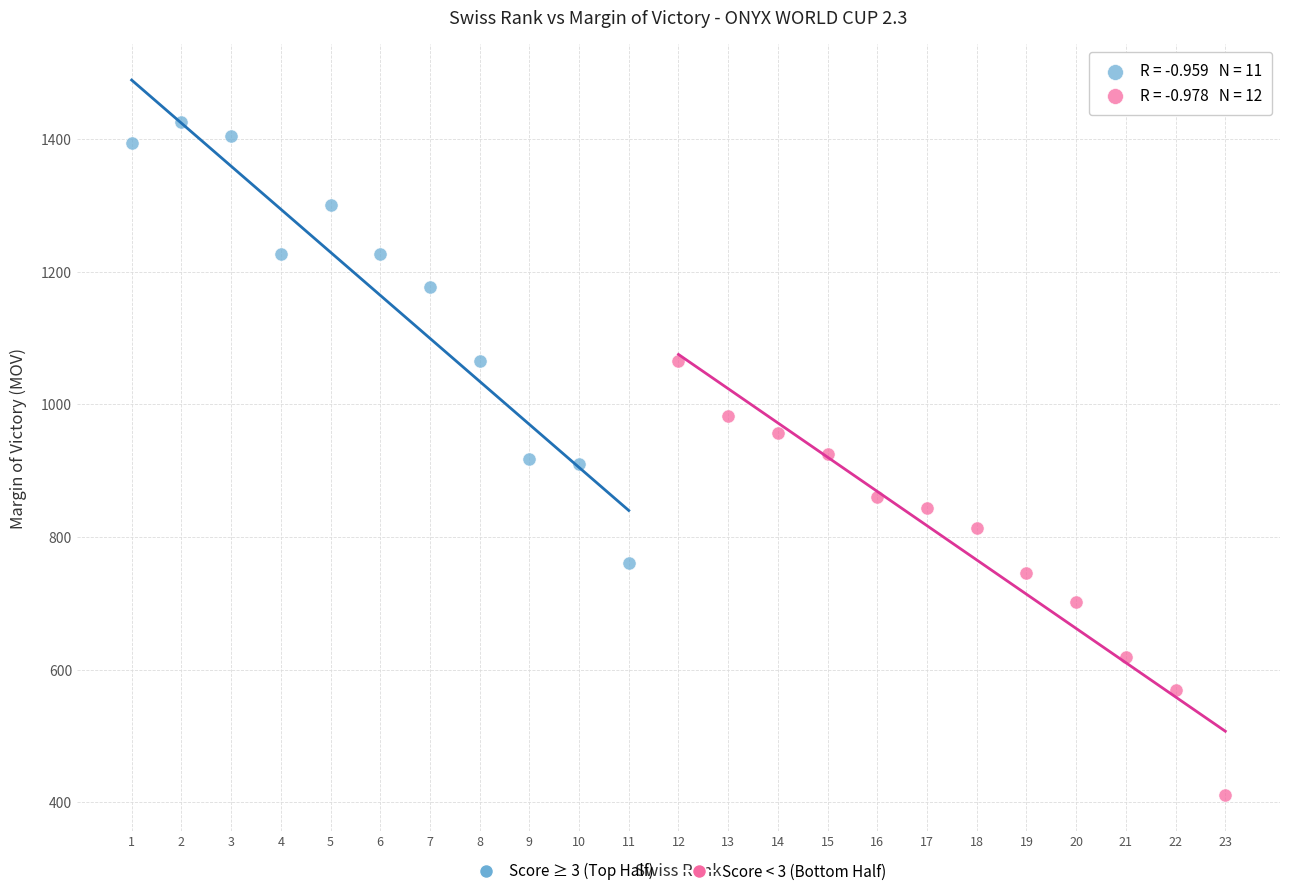

Which series reaches the maximum Y coordinate?

Score ≥ 3 (Top Half)